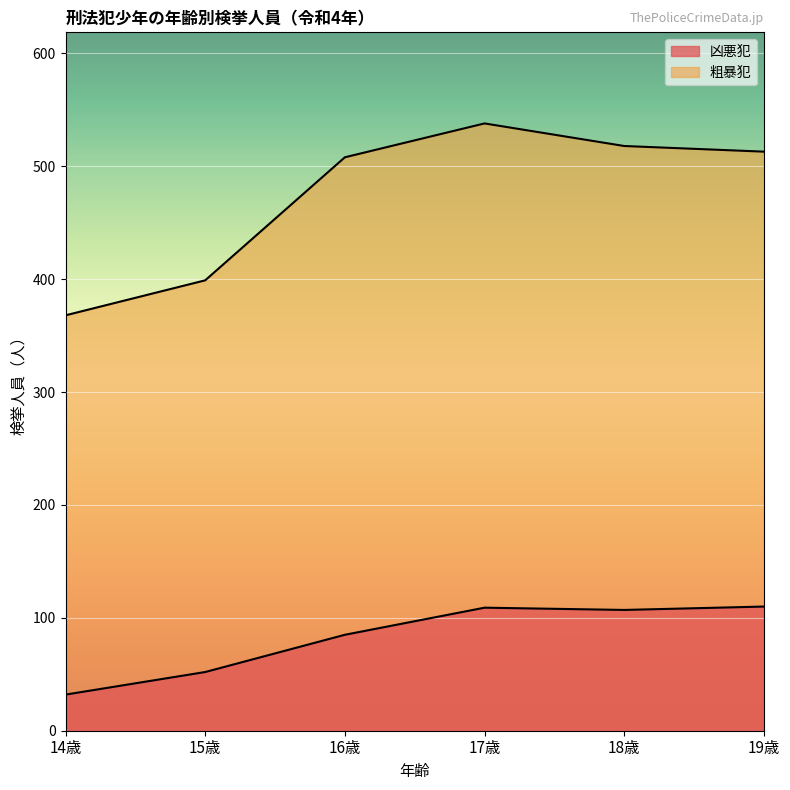

List the labels in order of 凶悪犯 value, smallest first.

14歳, 15歳, 16歳, 18歳, 17歳, 19歳